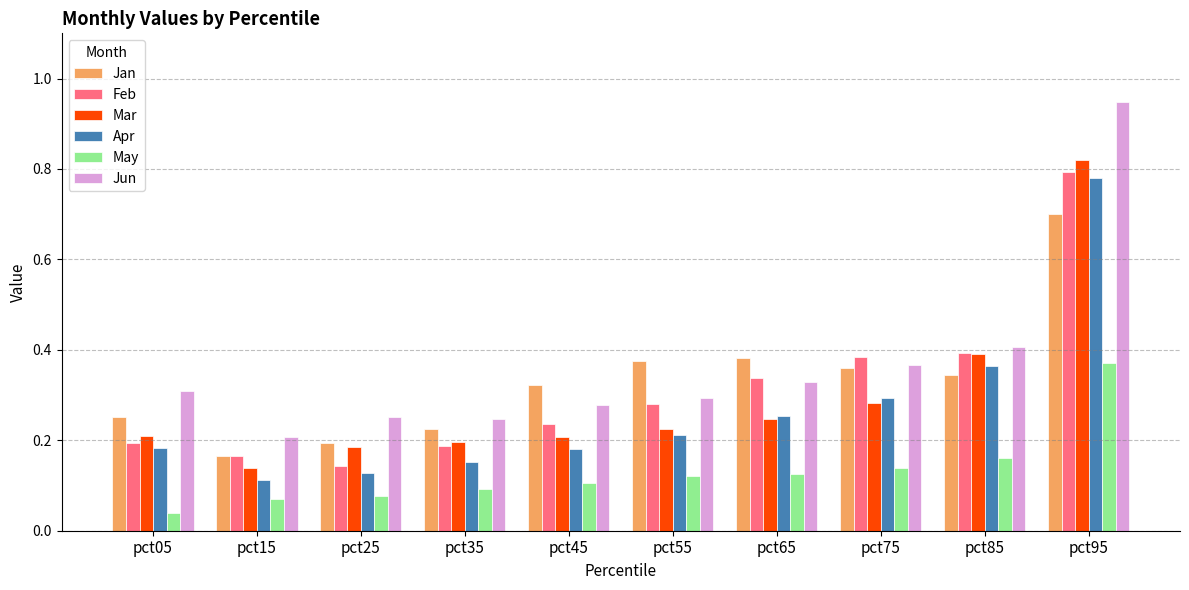

Which category has the highest value in the Jan series?

pct95